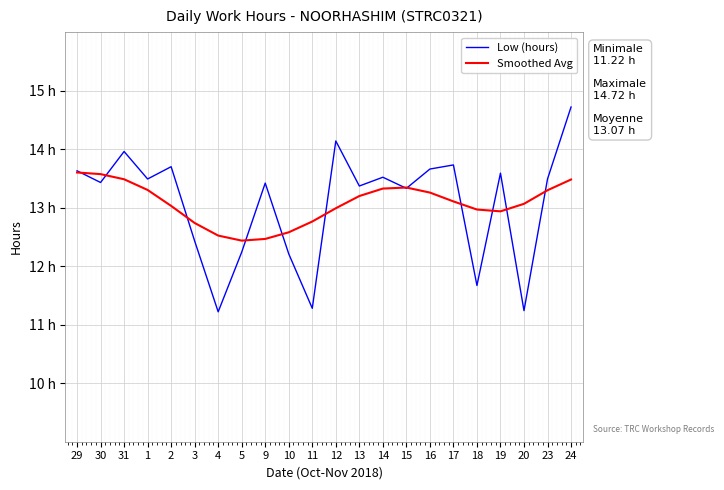

What are all the series names shown in the legend?

Low (hours), Smoothed Avg